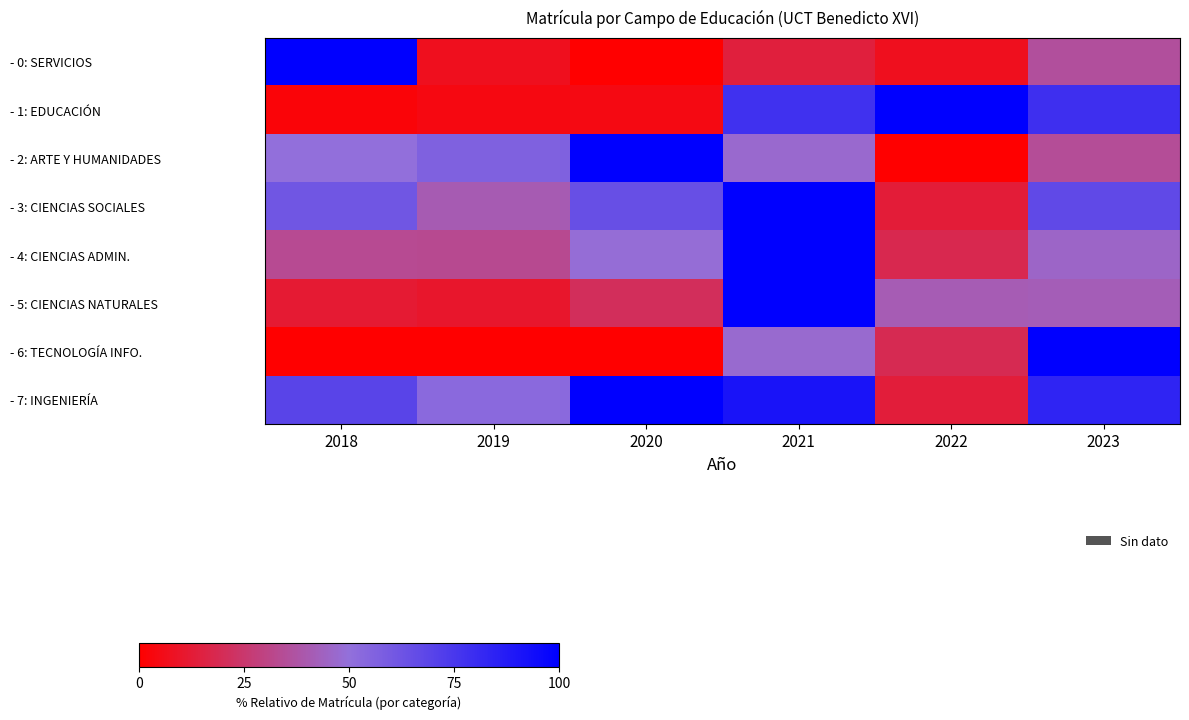

Rank the series by their maximum value, from highest to lowest.

- 0: SERVICIOS, - 1: EDUCACIÓN, - 2: ARTE Y HUMANIDADES, - 3: CIENCIAS SOCIALES, - 4: CIENCIAS ADMIN., - 5: CIENCIAS NATURALES, - 6: TECNOLOGÍA INFO., - 7: INGENIERÍA